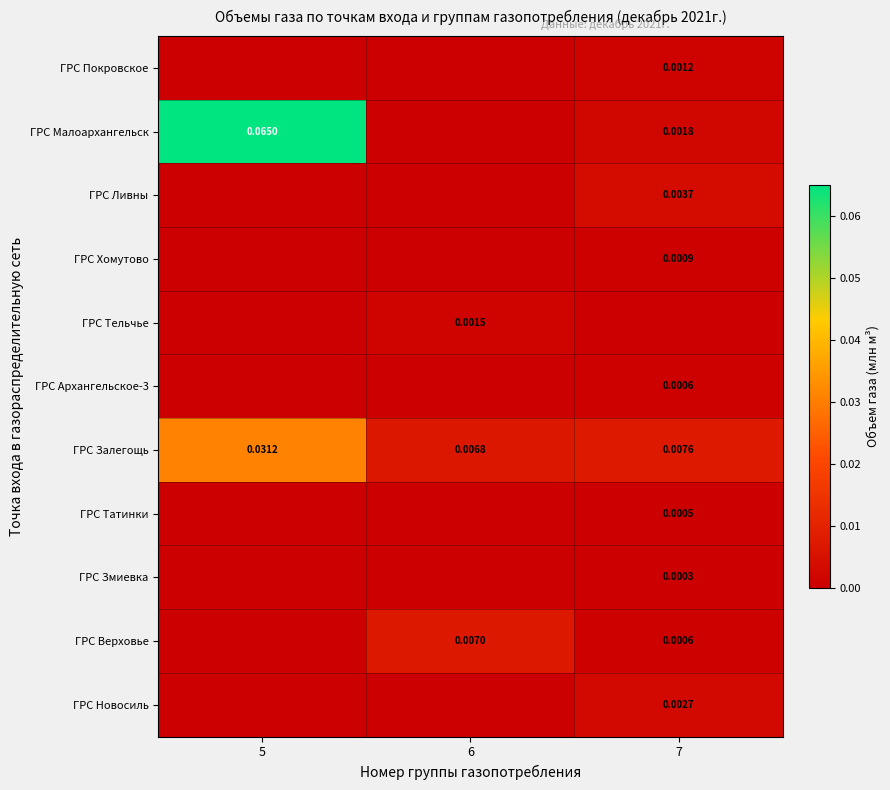

Which category has the lowest value across all series?

5